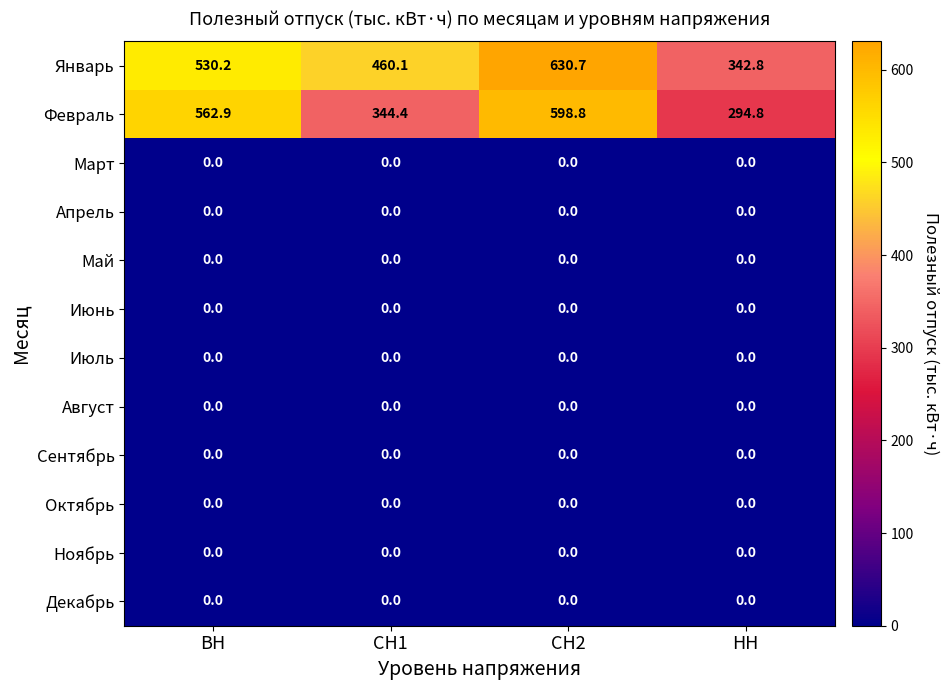

Is it true that Декабрь equals 0.0 at НН?

True